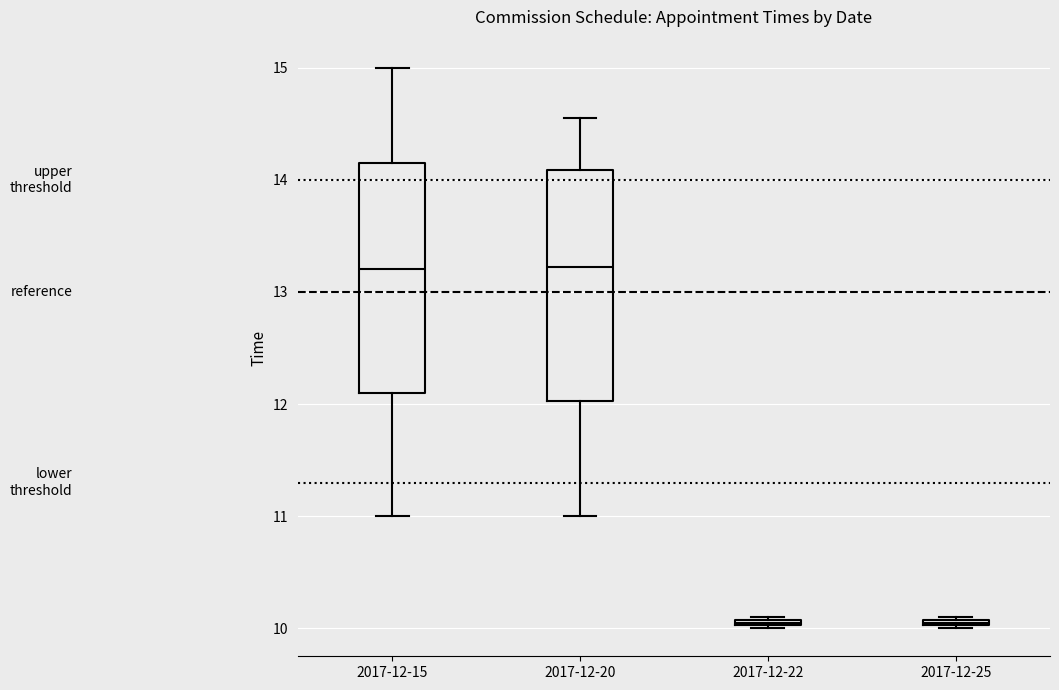

Where does the lower whisker of the box for 2017-12-20 end on the y-axis? The values are not printed on the chart, so give them approximately, as read against the axis.

11.0